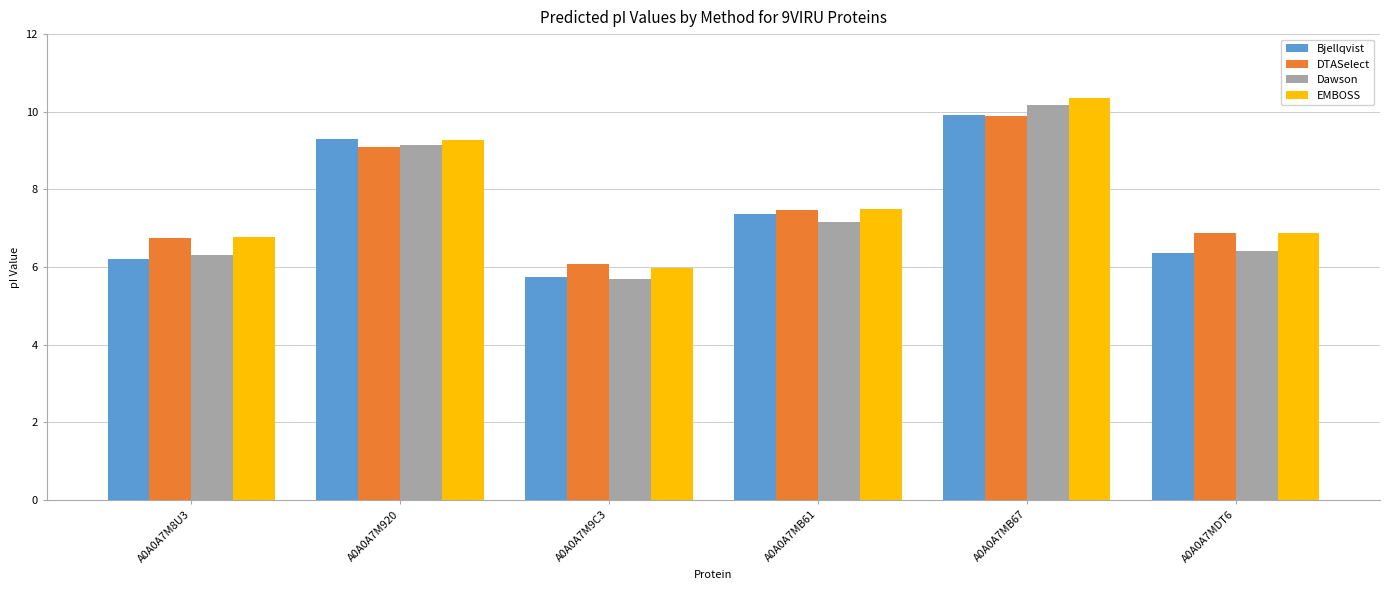

Between A0A0A7M920 and A0A0A7MDT6, which series saw the biggest shift?

Bjellqvist